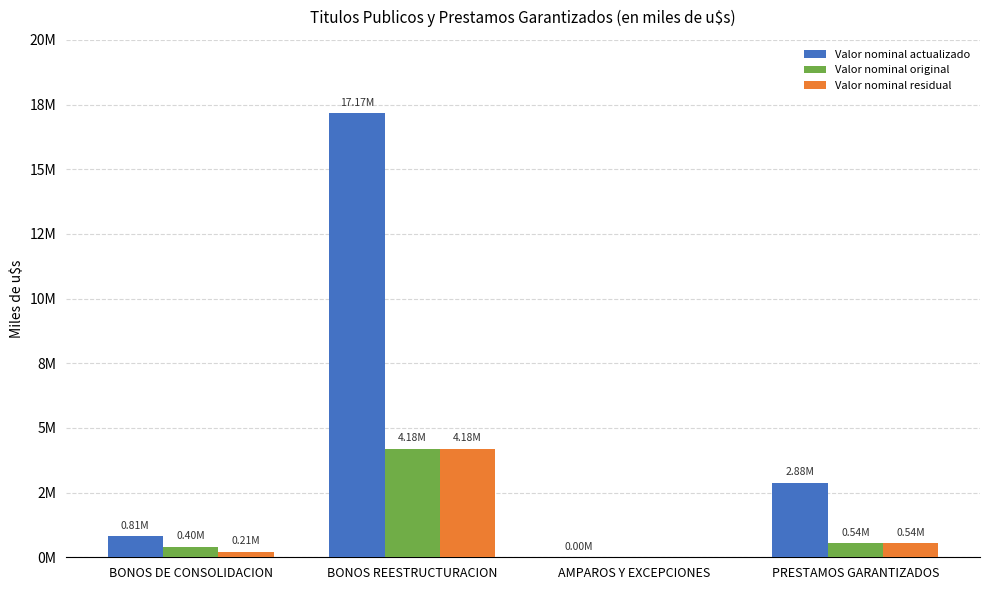

What are all the series names shown in the legend?

Valor nominal actualizado, Valor nominal original, Valor nominal residual